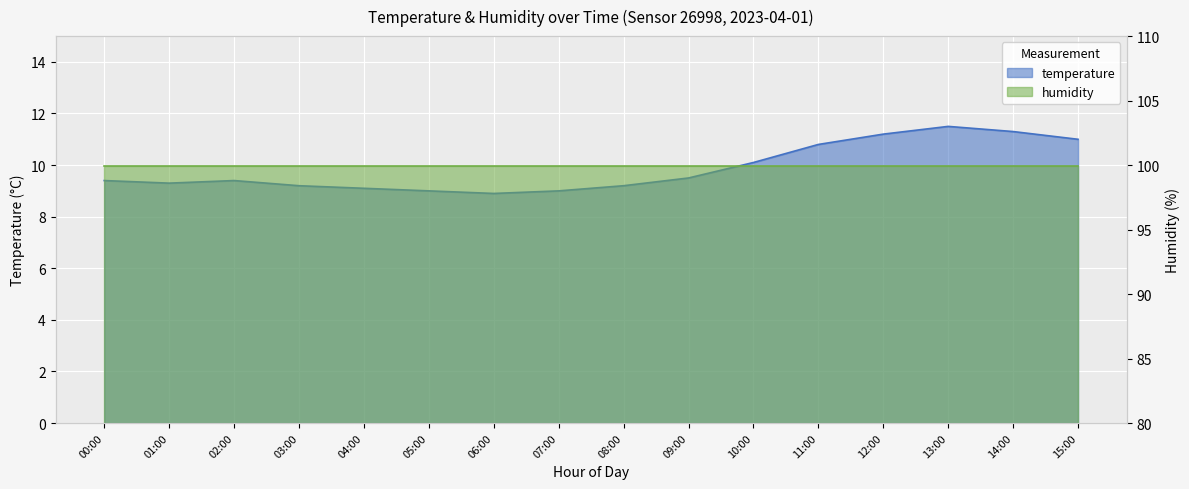

What is the smallest value displayed?

8.9